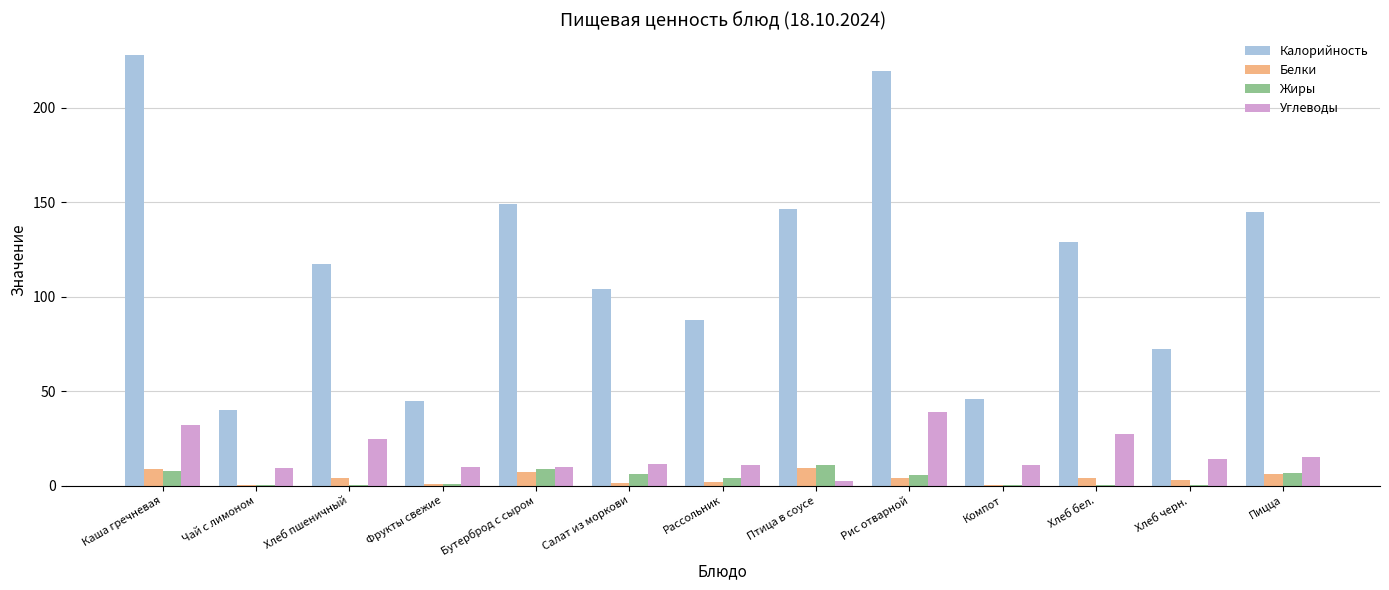

How many categories are shown in the chart?

13